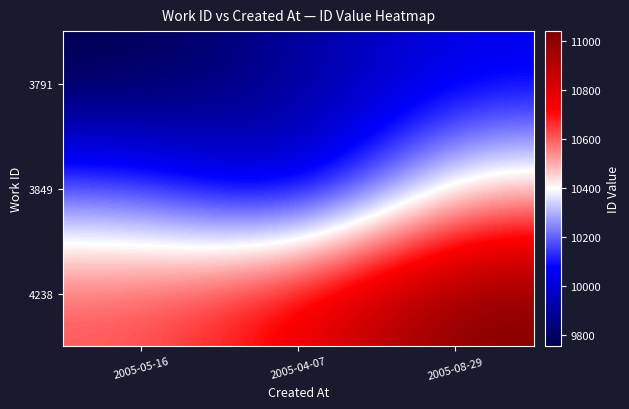

Count the number of categories in the chart.

3